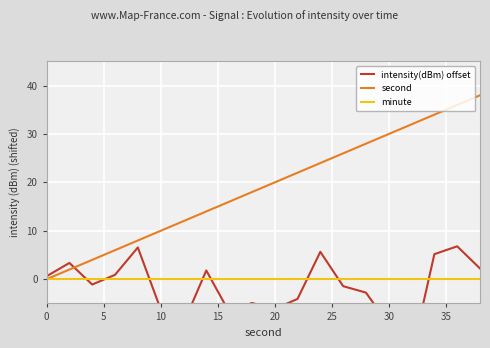

Between which two adjacent categories do minute and intensity(dBm) offset first intersect?

0 and 5